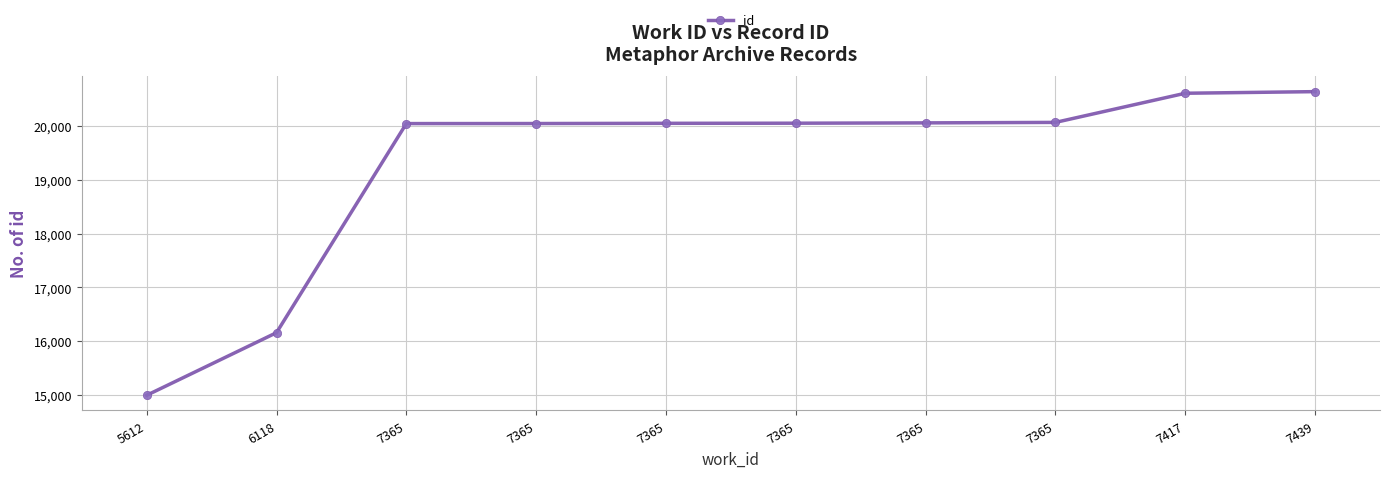

How many categories are shown in the chart?

10